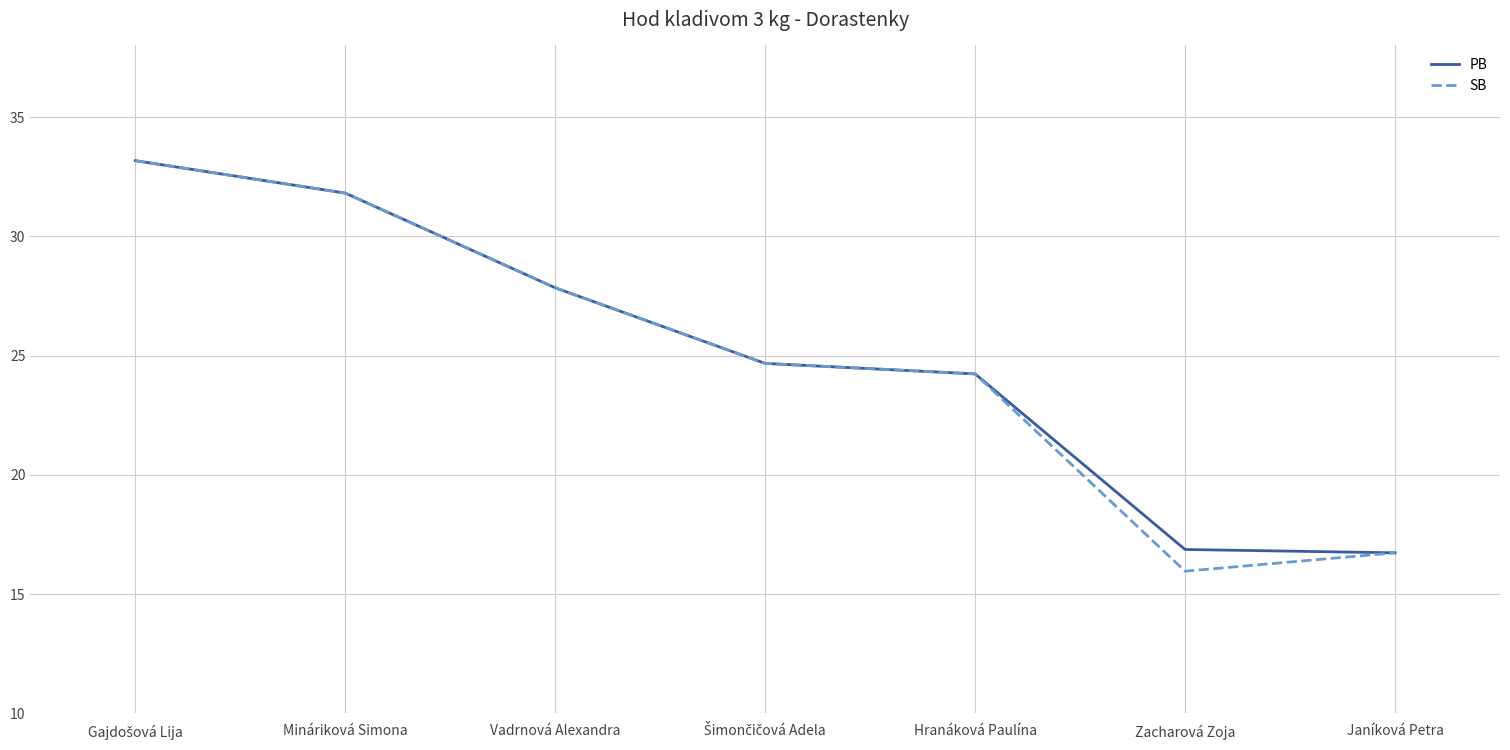

Which series has the widest spread of values?

SB